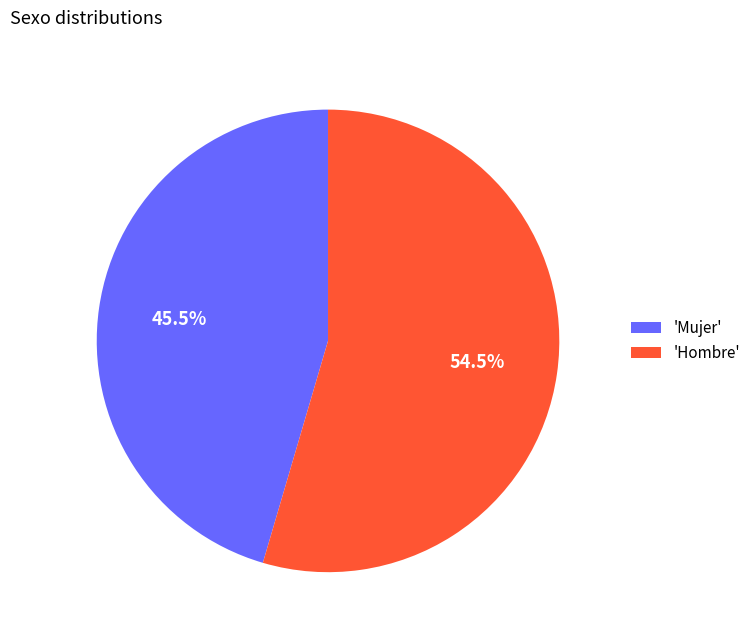

What is the ratio of the value at 'Hombre' to the value at 'Mujer'?

1.2